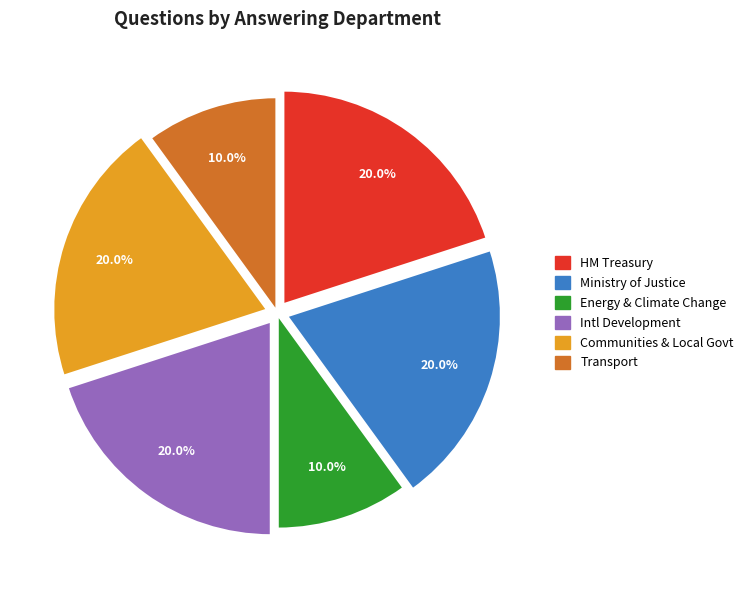

What percentage is NOT represented by Intl Development?

80.0%